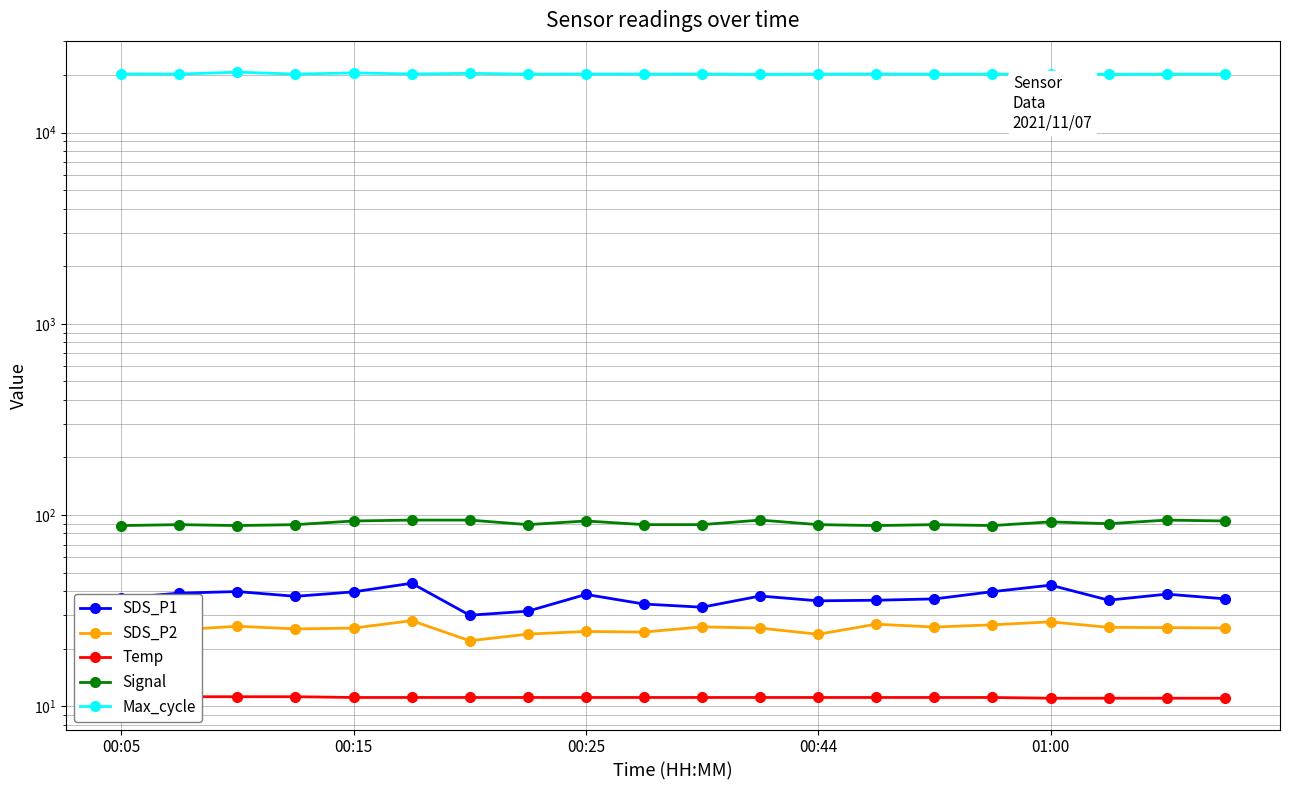

True or false: Temp and Signal intersect in this chart.

False